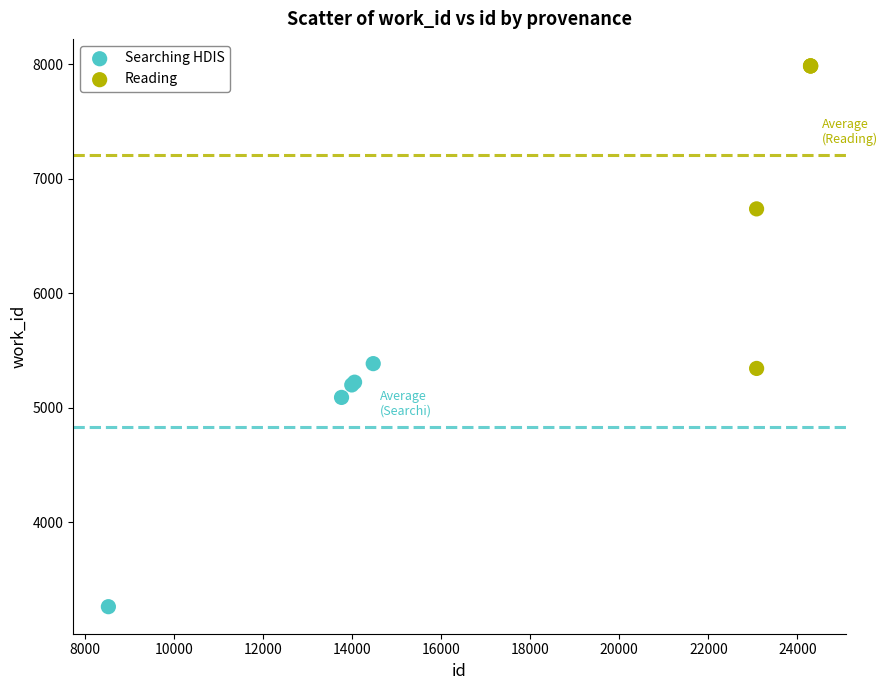

What are all the series names shown in the legend?

Searching HDIS, Reading